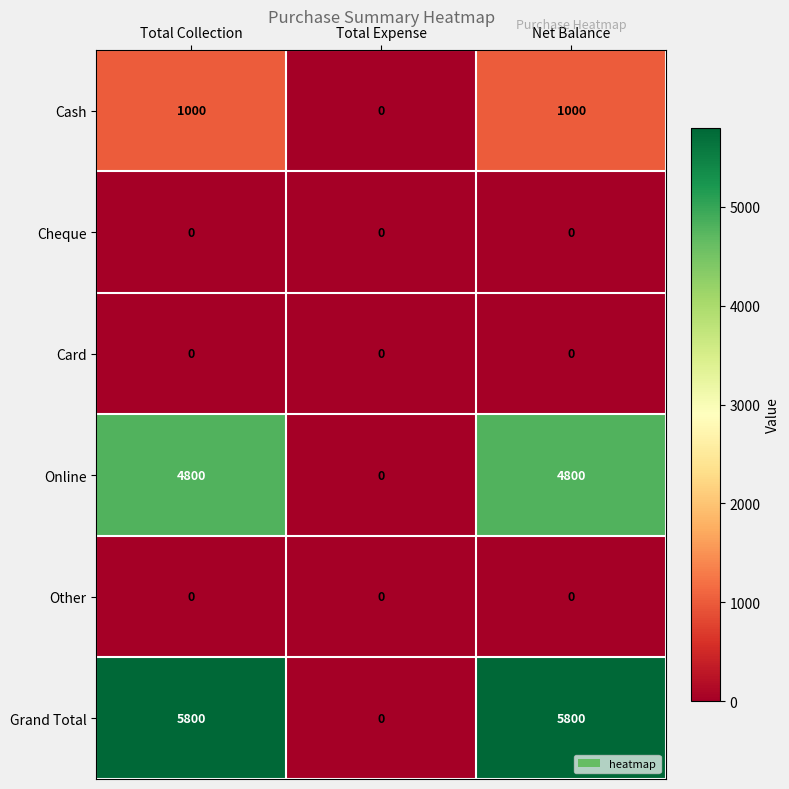

How many data points does each series have?

3